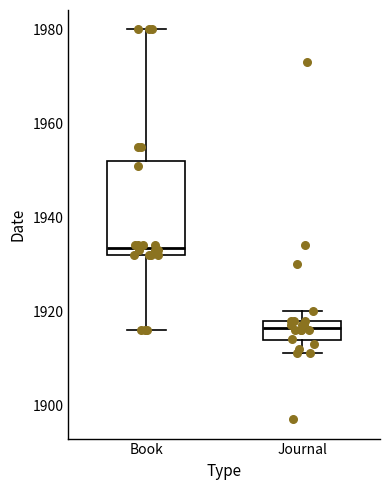

Comparing the boxes themselves (not the whiskers), which one is the tallest?

Book